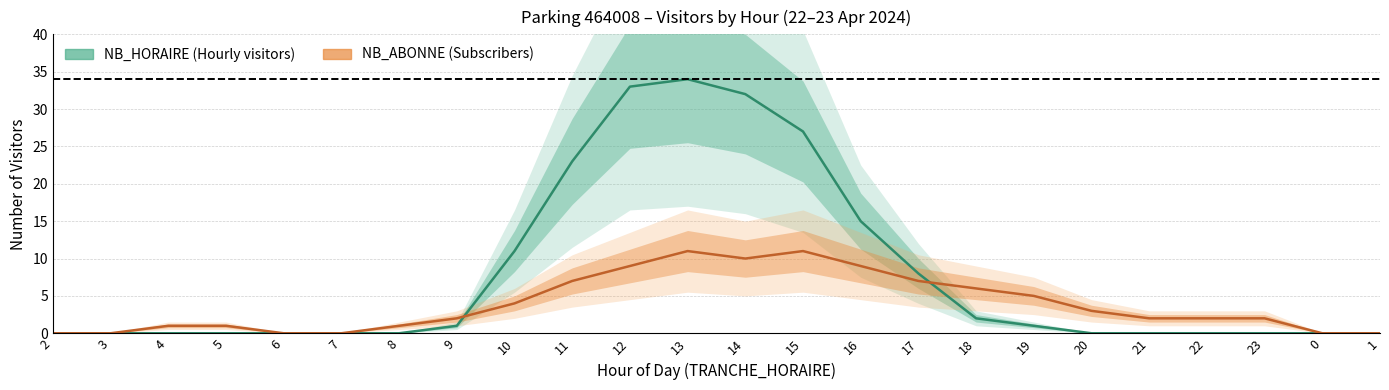

What is the label of the 13th point from the right?

13